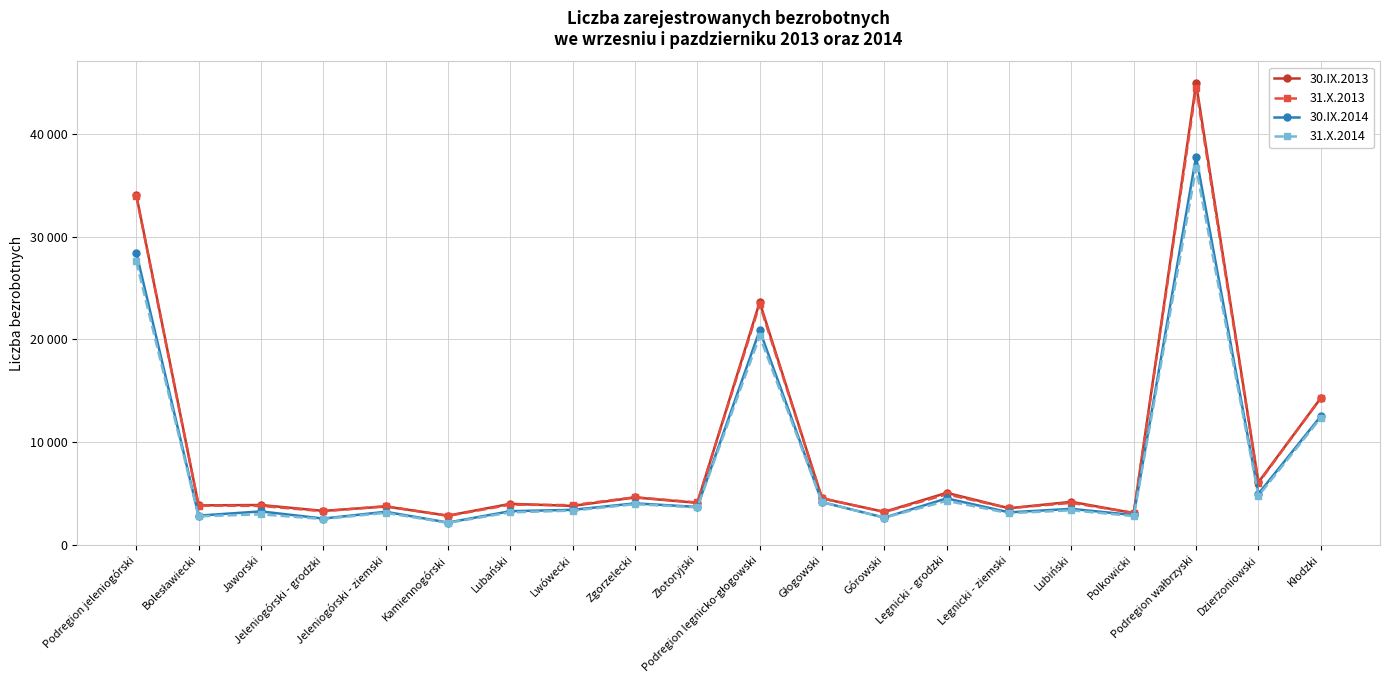

At which label does 31.X.2014 reach its peak?

Podregion wałbrzyski